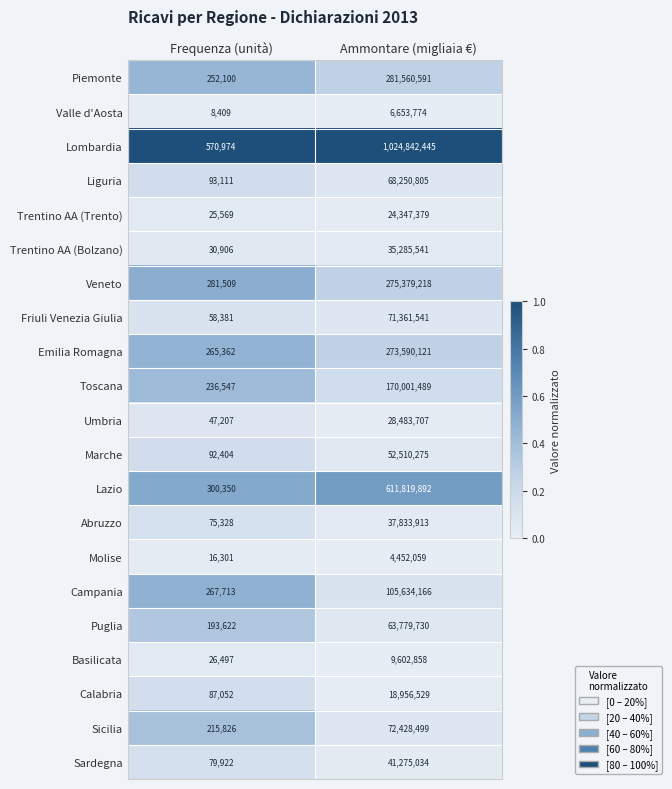

What is the difference between the Veneto values at Ammontare (migliaia €) and Frequenza (unità)?

275097709